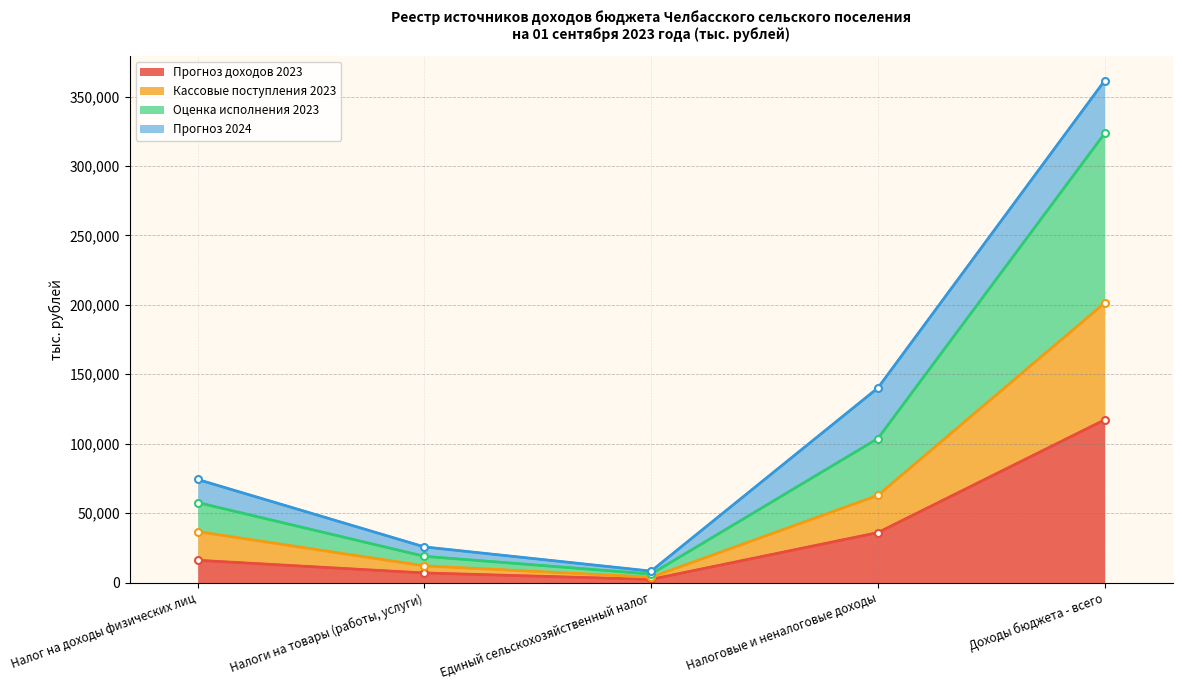

At which category does Оценка исполнения 2023 reach its first local valley?

Единый сельскохозяйственный налог